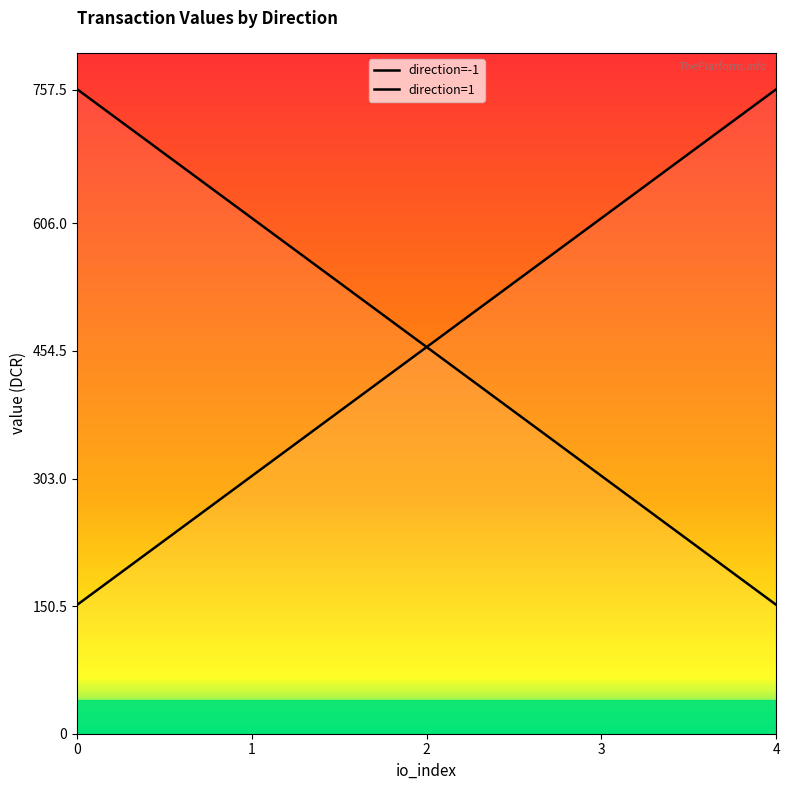

Between 1 and 4, which series saw the biggest shift?

direction=1